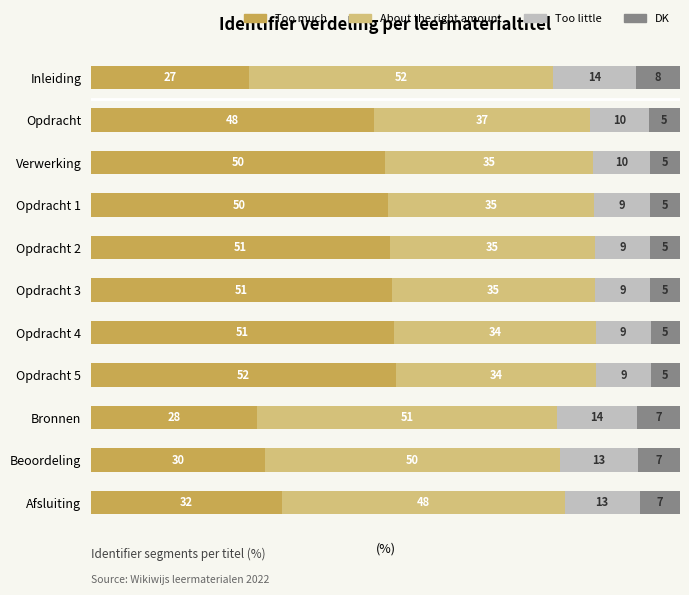

True or false: Too much has a value of 82.6 at Opdracht 2.

False